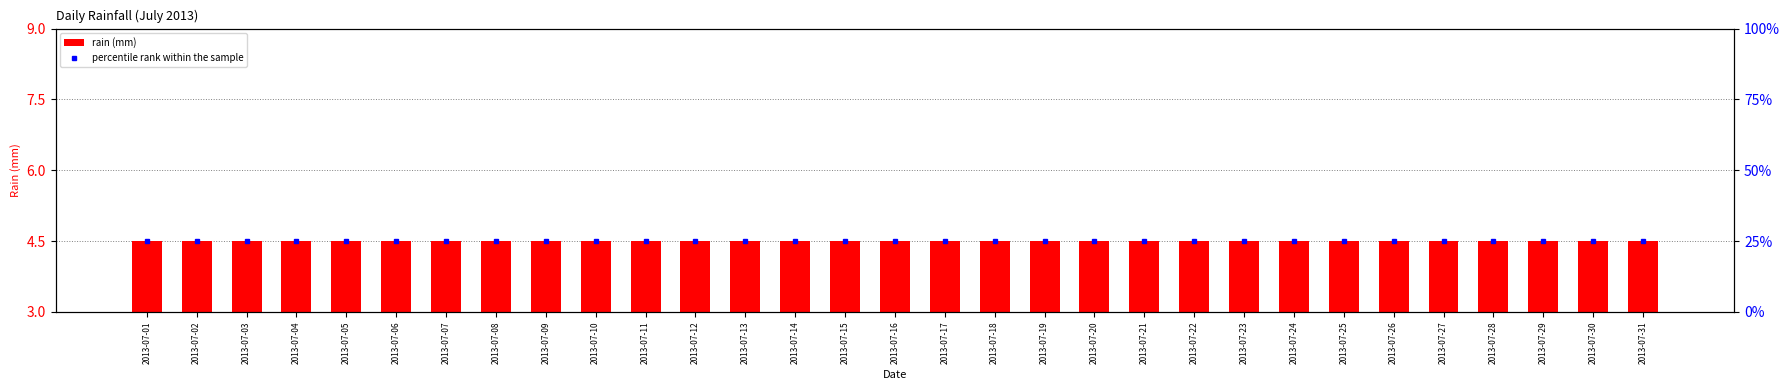

The rain (mm) series shows 4.5 at 2013-07-31. True or false?

True